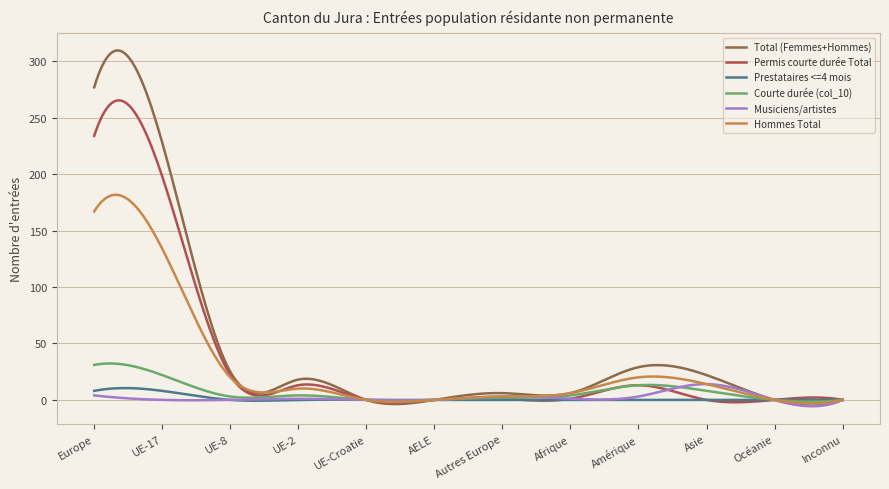

Which series has the largest range (max minus min)?

Total (Femmes+Hommes)